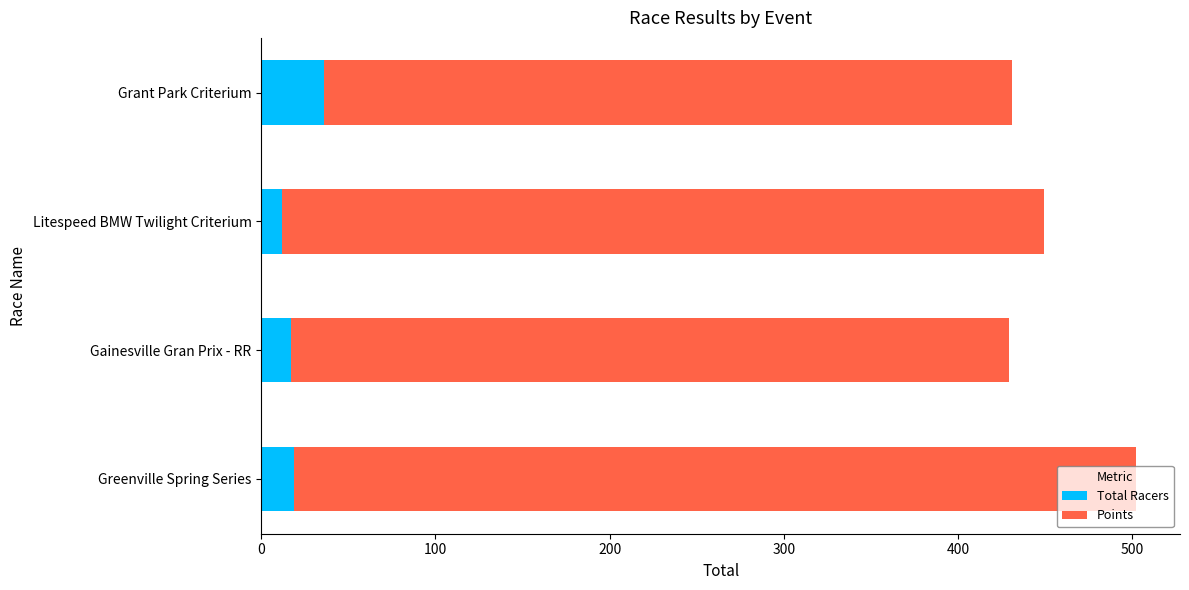

What is the highest value of the Total Racers series?

36.0